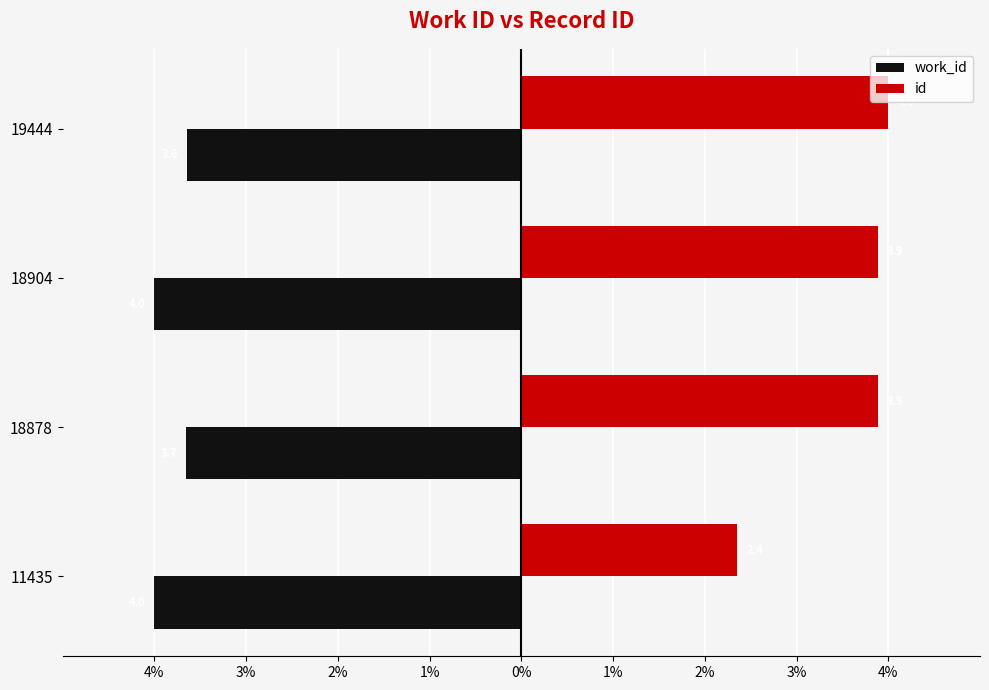

What are all the series names shown in the legend?

work_id, id